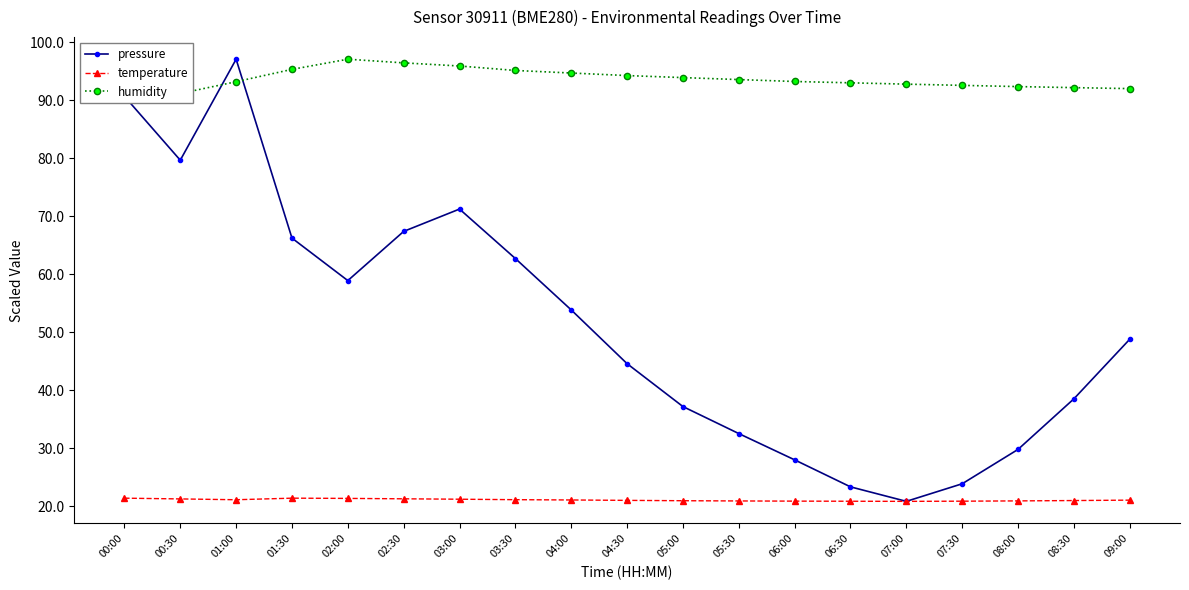

What is the approximate value of temperature at 02:30?

21.2